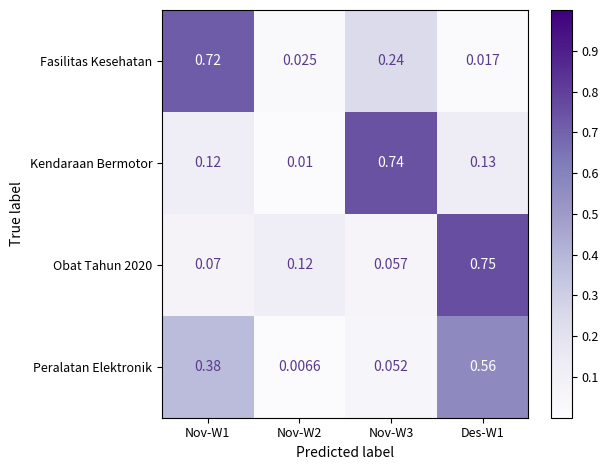

Which series has the largest range (max minus min)?

Kendaraan Bermotor